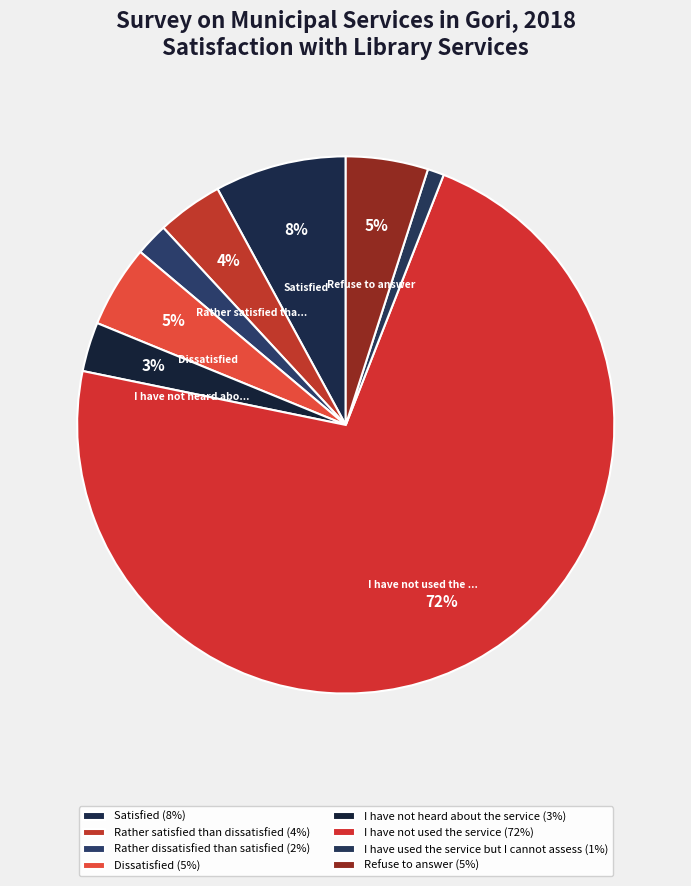

How many slices are in this pie chart?

8